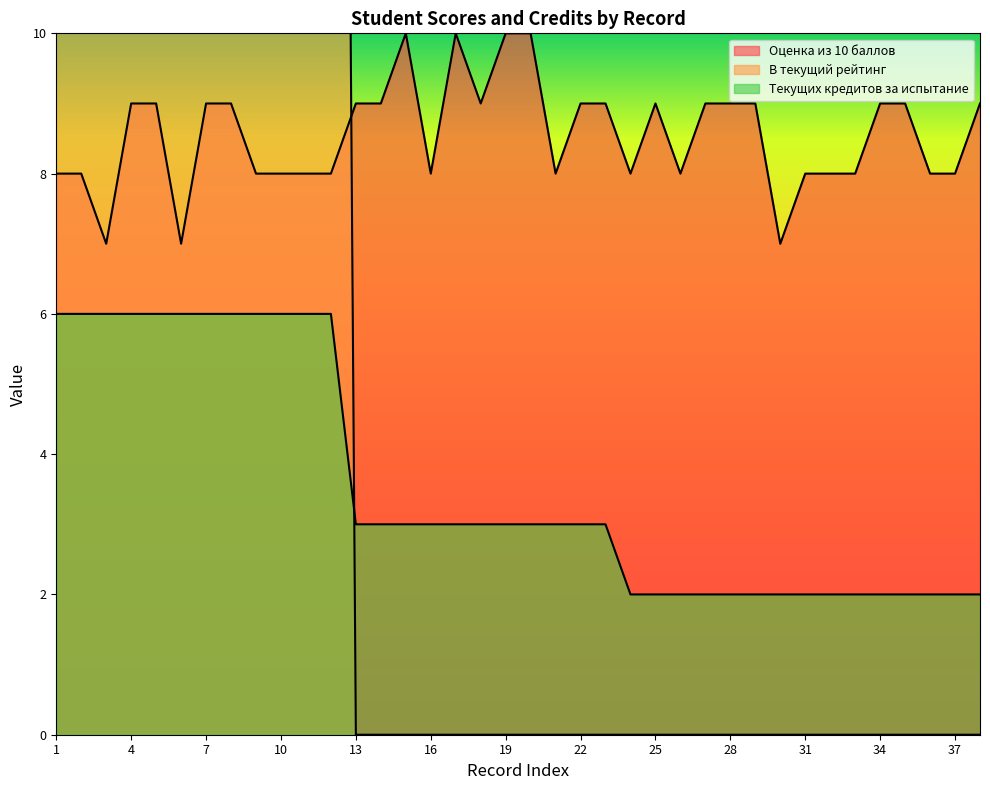

Read the Оценка из 10 баллов value at 18.

9